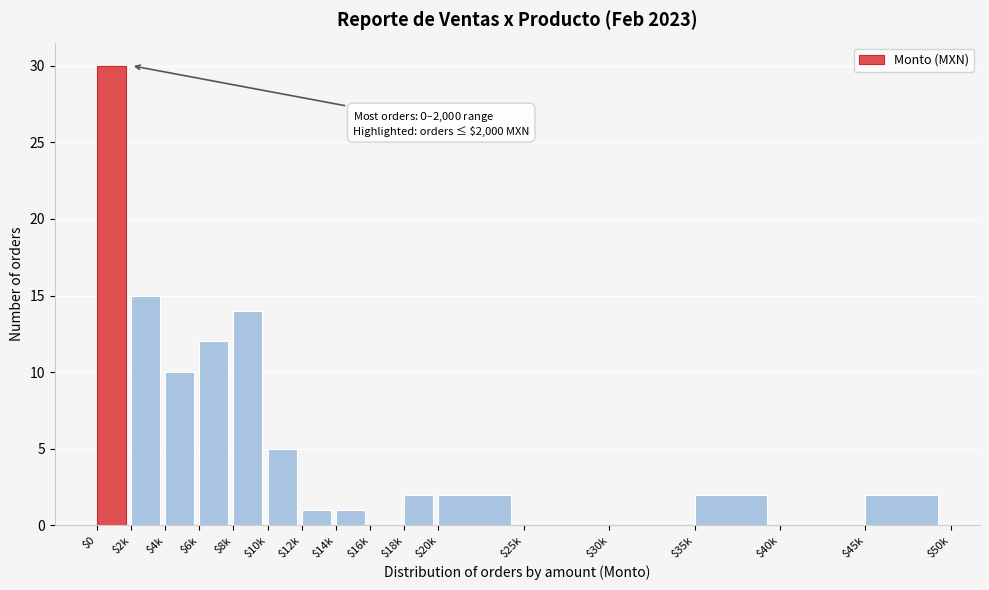

Which label corresponds to the largest value in the chart?

$0